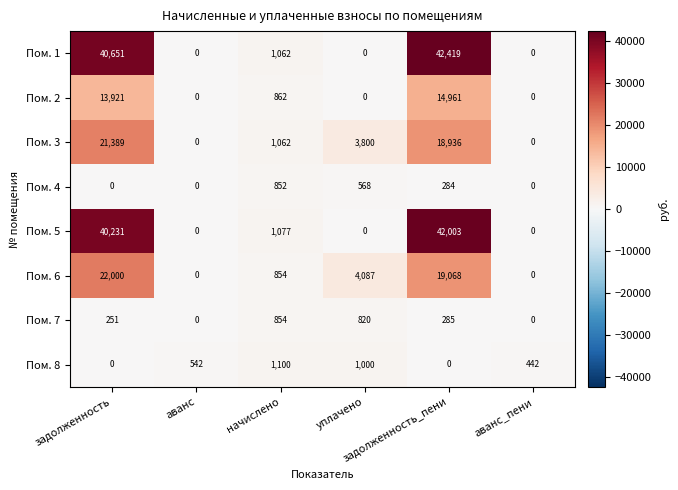

What is the spread (max minus min) of values at аванс?

542